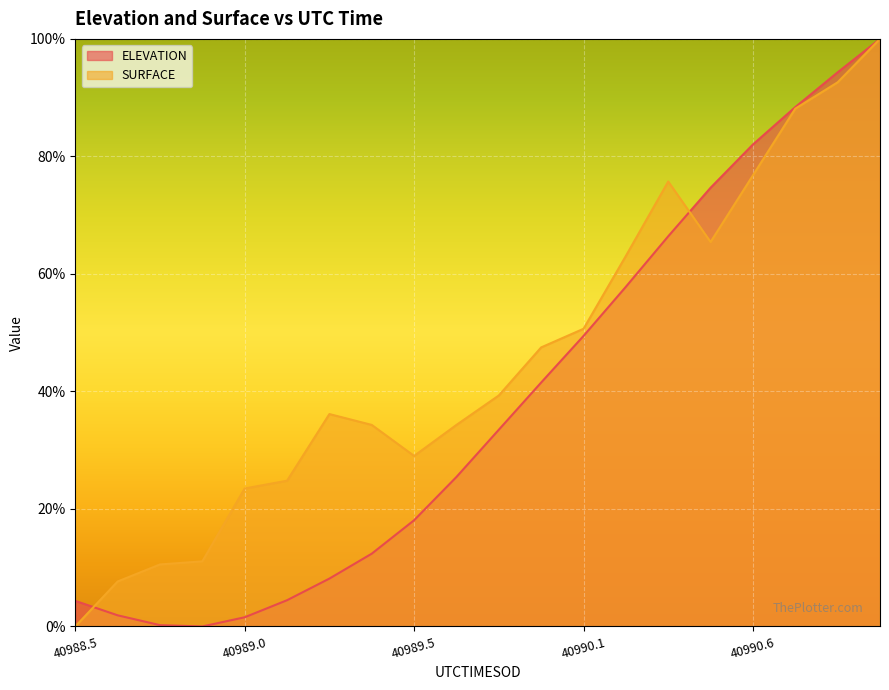

How many values in the ELEVATION series are below 33?

10